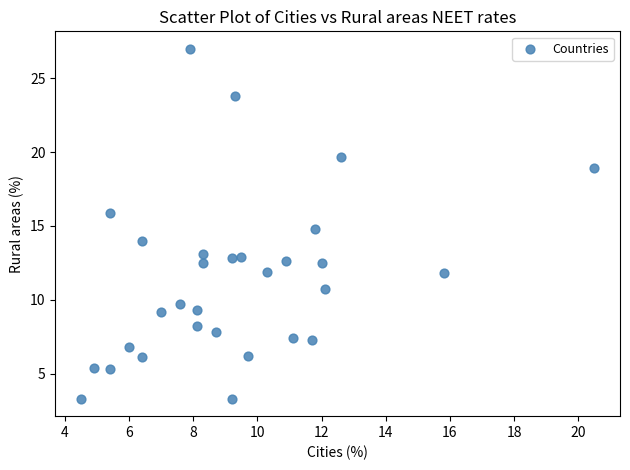

What is the range of Y values (max minus min)?

23.7